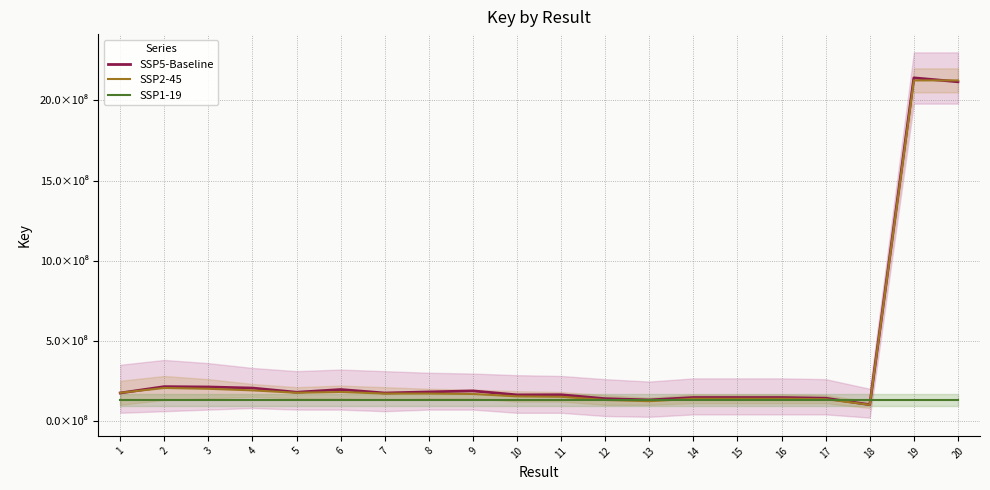

What are all the series names shown in the legend?

SSP5-Baseline, SSP2-45, SSP1-19